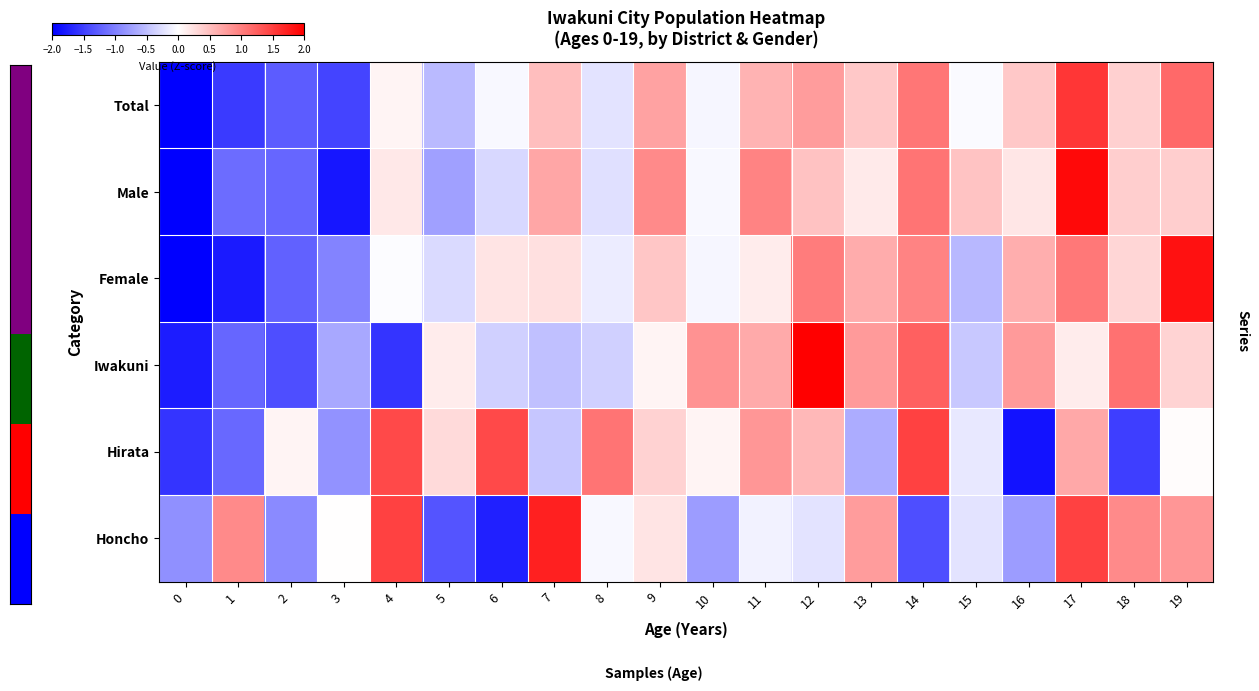

At 15, list the series in order from largest to smallest.

Male, Total, Hirata, Honcho, Iwakuni, Female